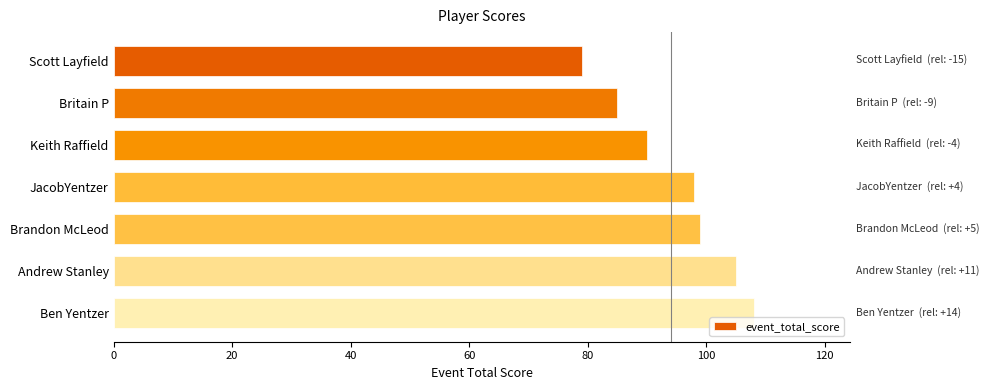

Does the chart contain any negative values?

No